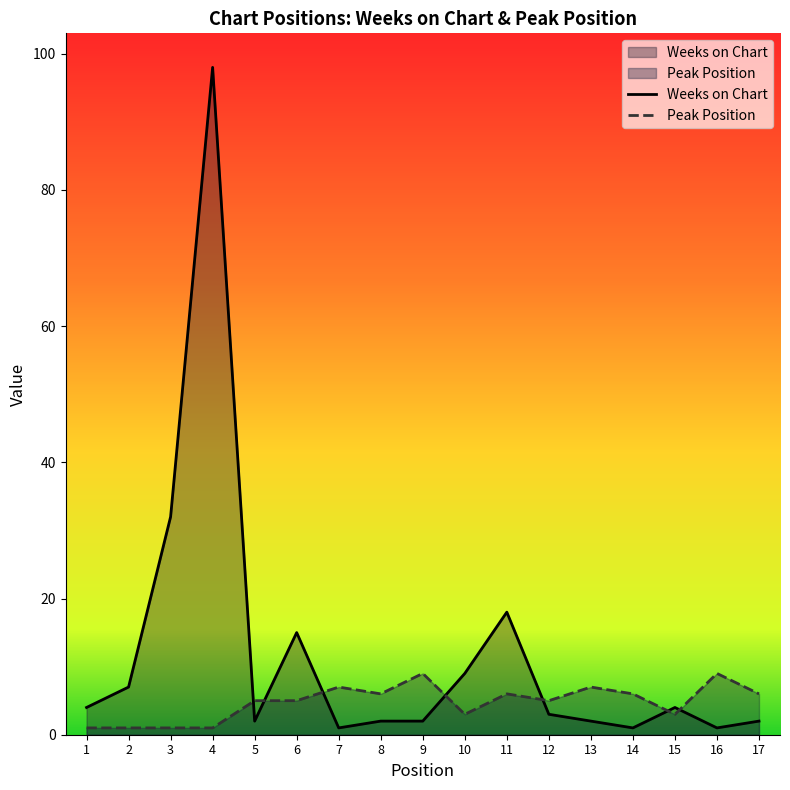

At which label is Weeks on Chart closest to 49?

3